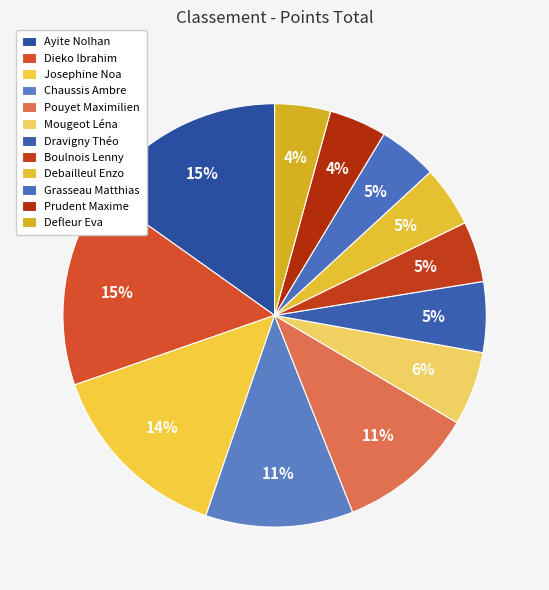

Count the number of slices in the pie.

12